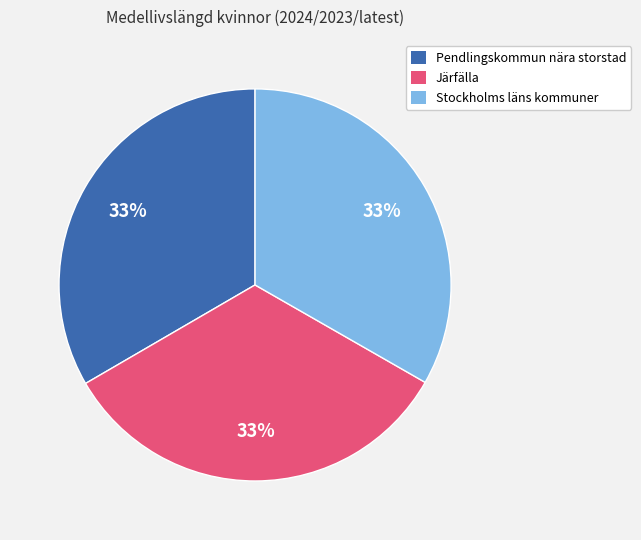

Count the number of slices in the pie.

3